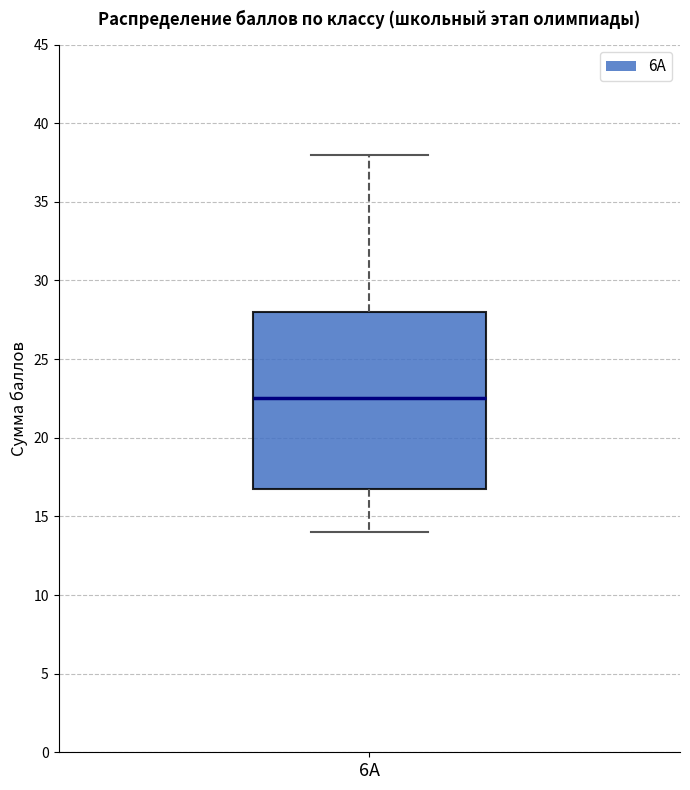

Read this box plot against the y-axis: the position of the median line, the range covered by the box, and the ends of both whiskers. The values are not printed on the chart, so give them approximately, as read against the axis.

median 22.5, box 17.0 to 28.0, whiskers 14.0 to 38.0